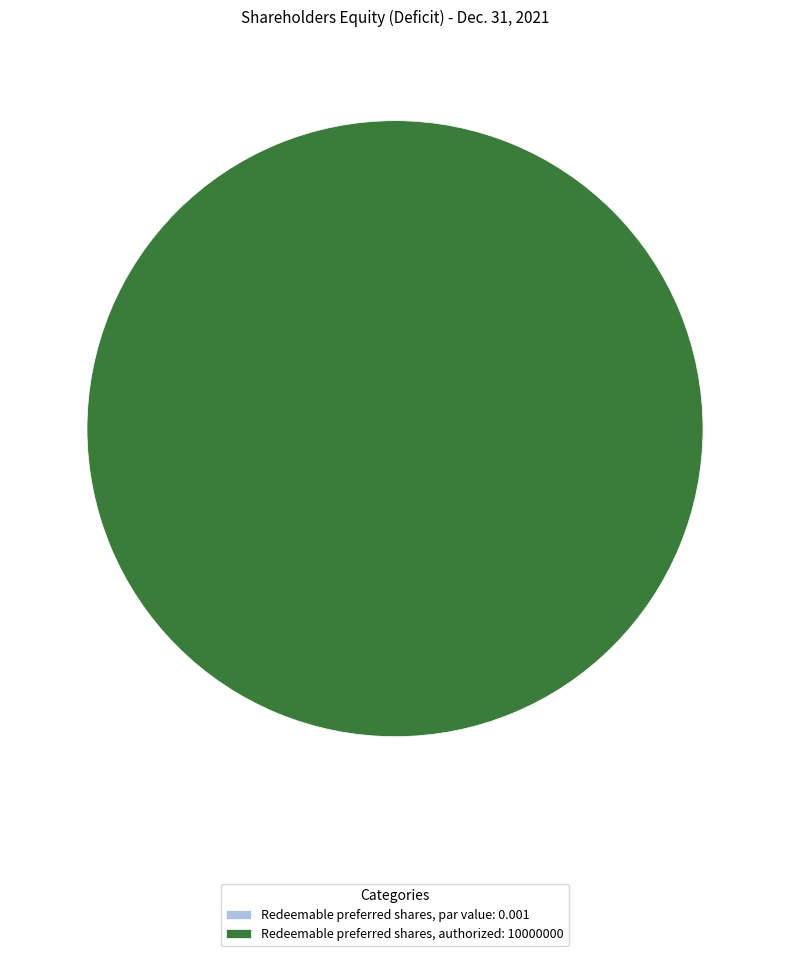

How many segments does this pie chart have?

2